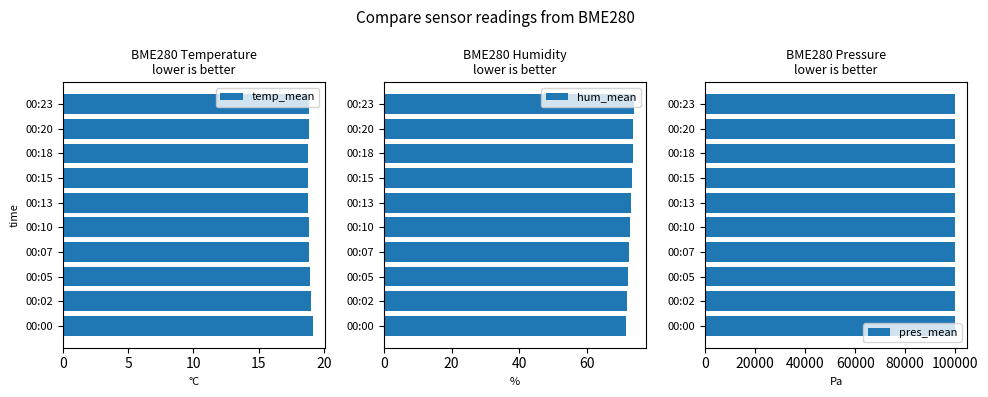

Is it true that temp_mean equals 32.4 at 00:00?

False